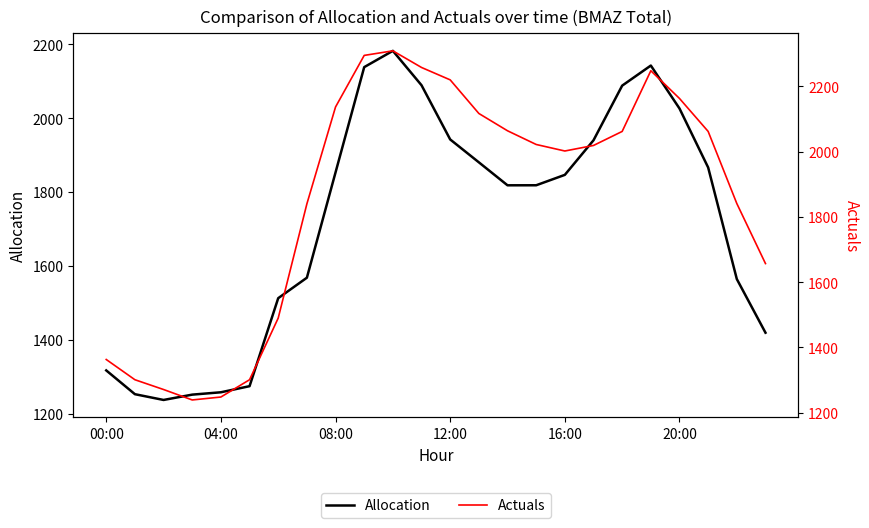

What is the sum of all Allocation values?

41280.2